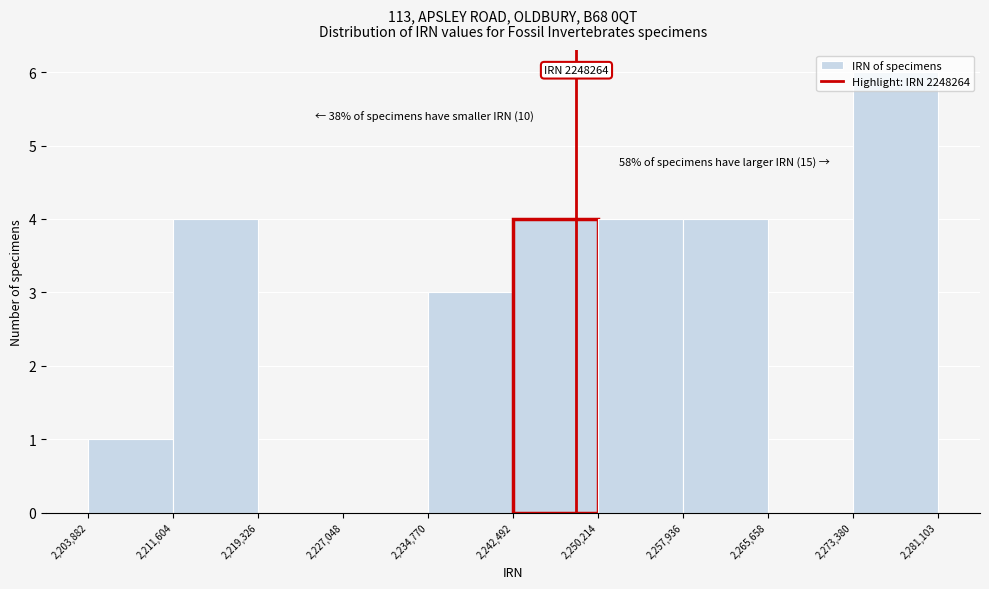

Which range on the x-axis has the tallest bar?

2,273,380 to 2,281,103